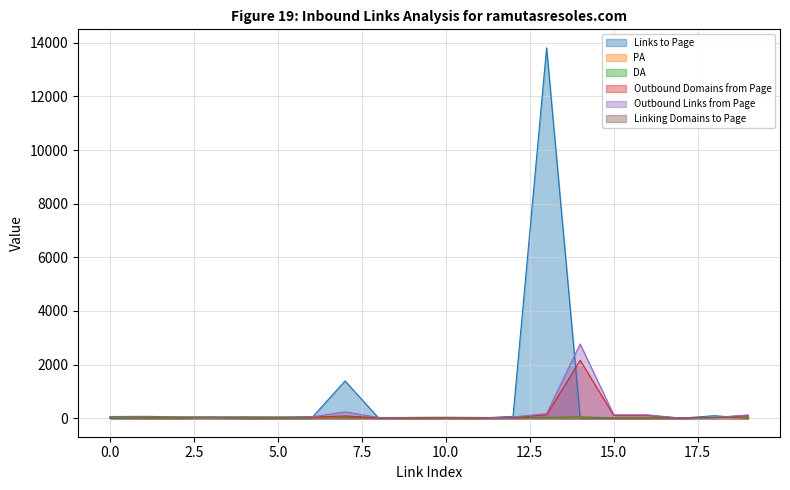

Is it true that Outbound Links from Page equals 7 at 1?

True